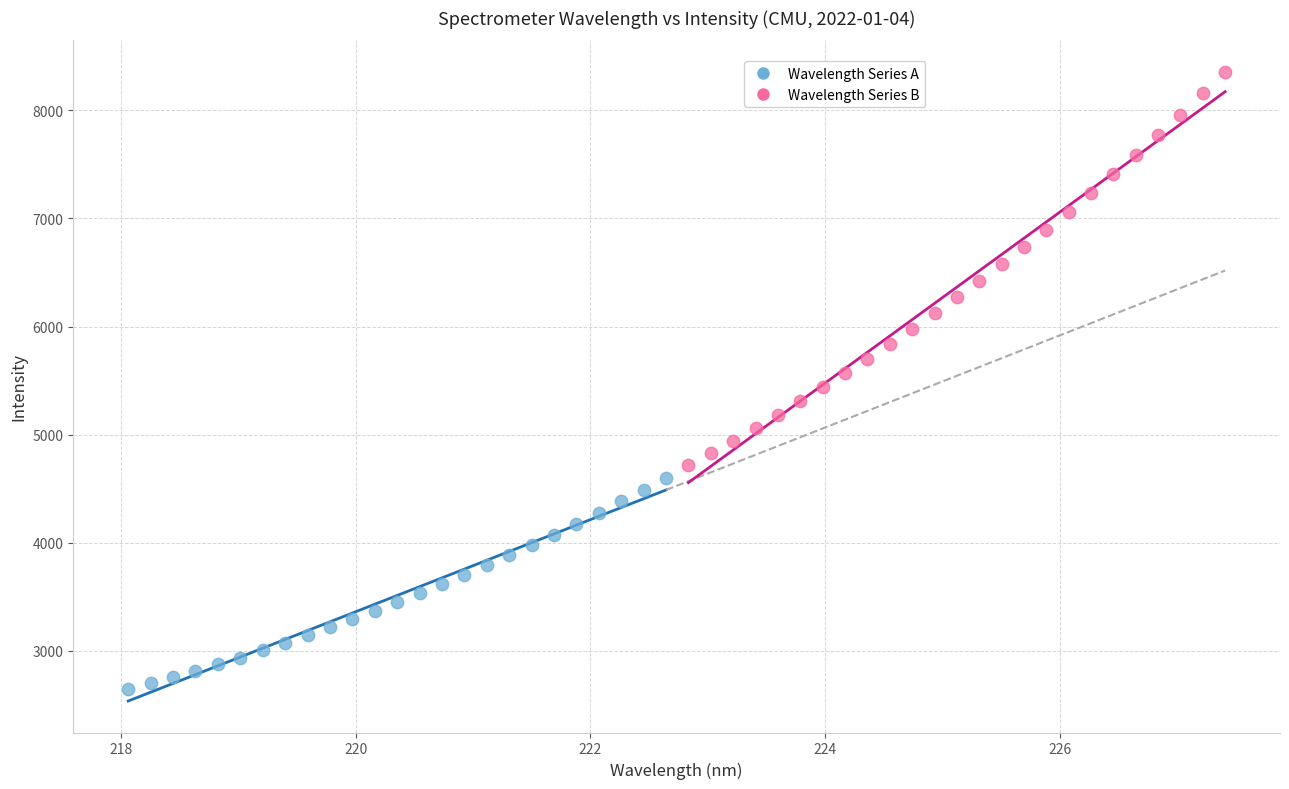

Which series contains the highest Y value?

Wavelength Series B